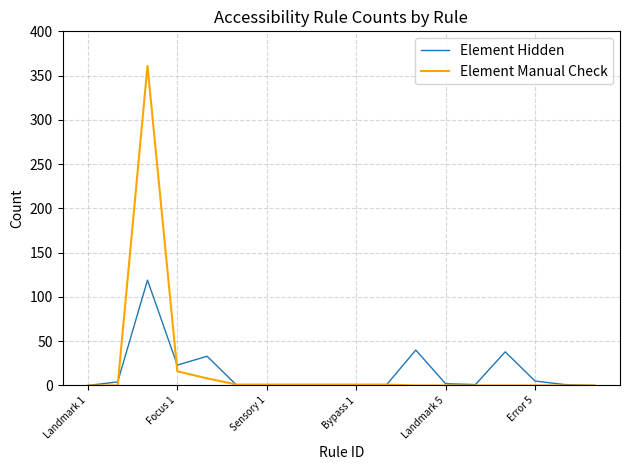

List the series in order of their peak value, highest first.

Element Manual Check, Element Hidden